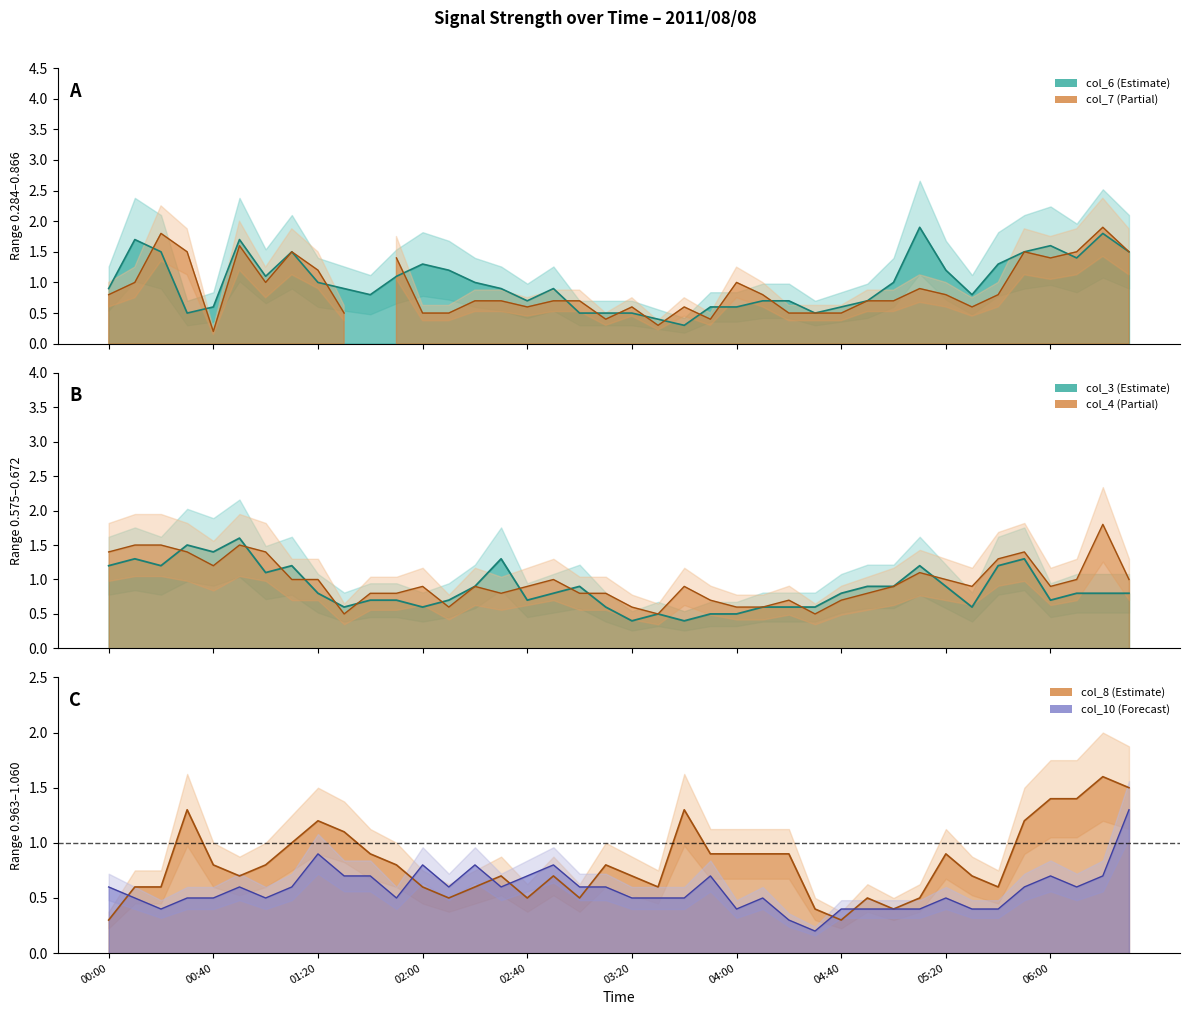

What is the maximum value for col_4?

1.8